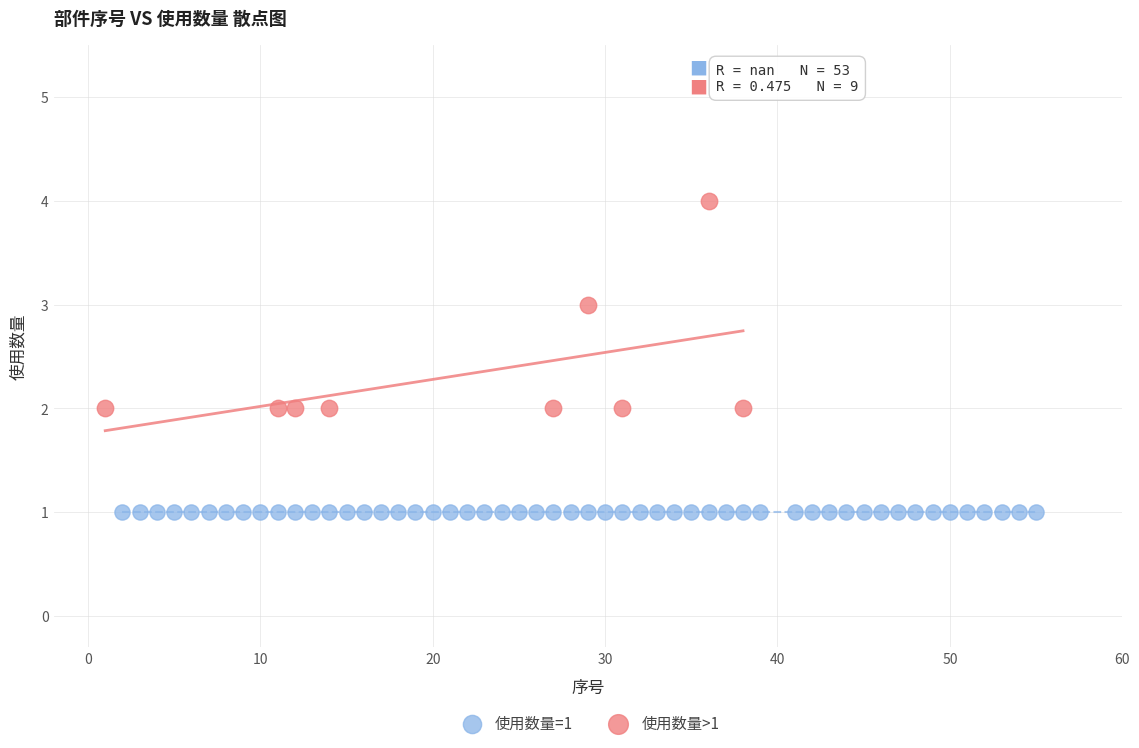

Which series reaches the minimum Y coordinate?

使用数量=1